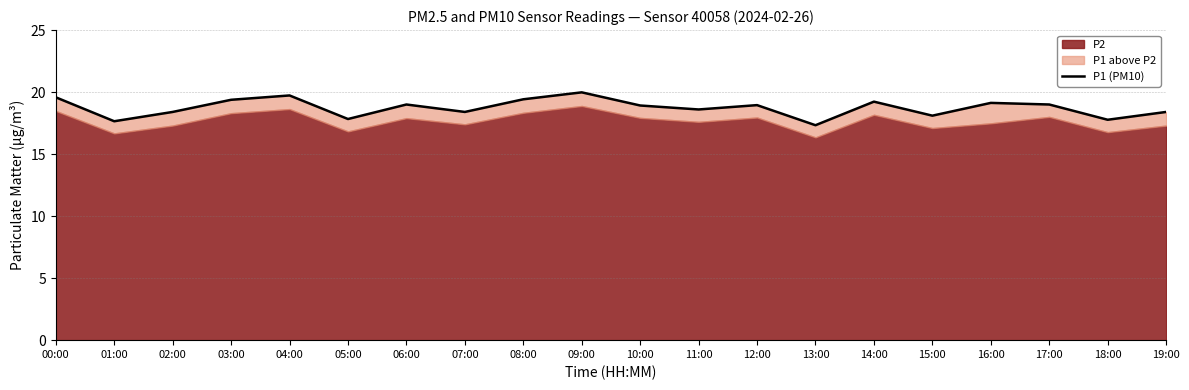

Rank the categories by value from lowest to highest.

13:00, 01:00, 18:00, 05:00, 15:00, 02:00, 07:00, 19:00, 11:00, 10:00, 12:00, 06:00, 17:00, 16:00, 14:00, 03:00, 08:00, 00:00, 04:00, 09:00